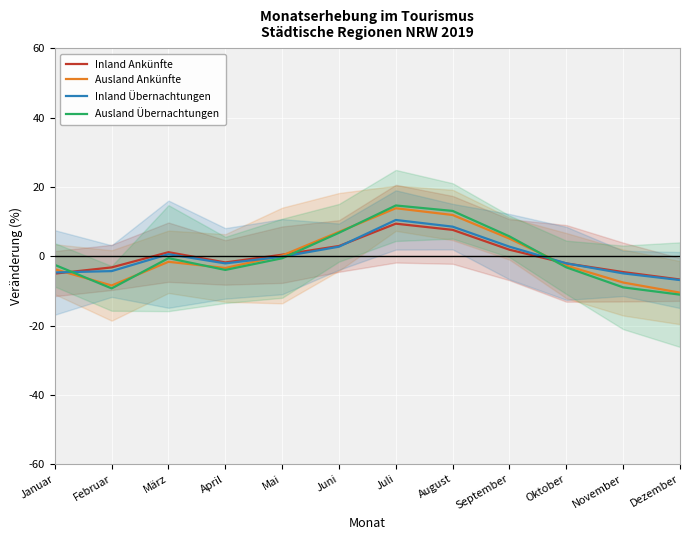

Where is the first local maximum for Ausland Übernachtungen?

März